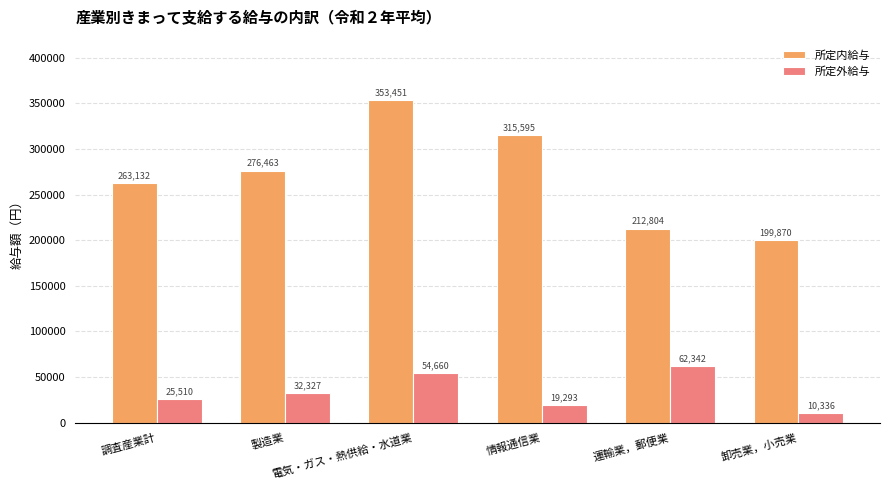

Count the number of categories in the chart.

6